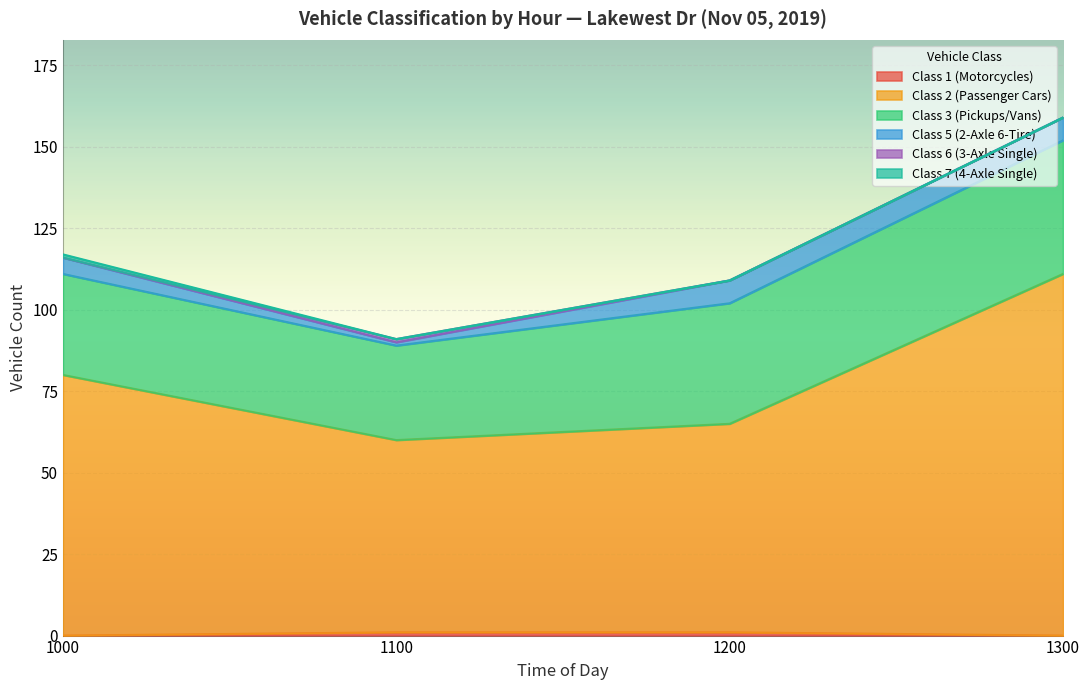

True or false: Class 7 (4-Axle Single) has a value of 0 at 1100.

False